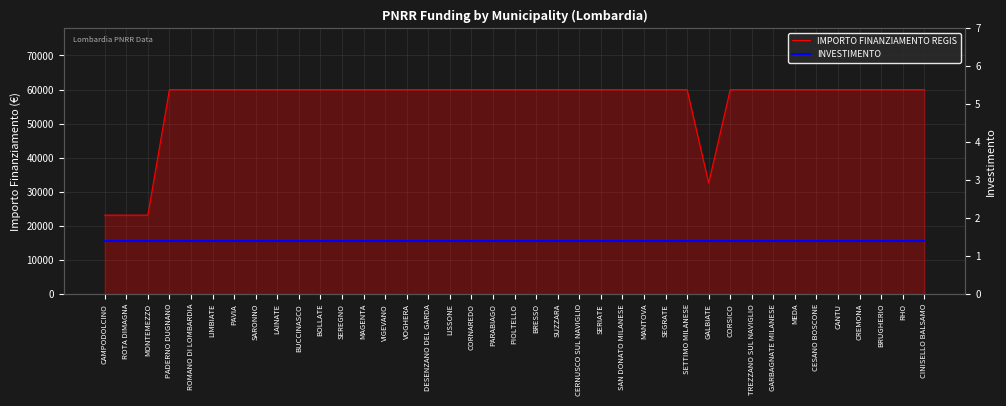

Which category has the lowest value in the IMPORTO FINANZIAMENTO REGIS series?

CAMPODOLCINO